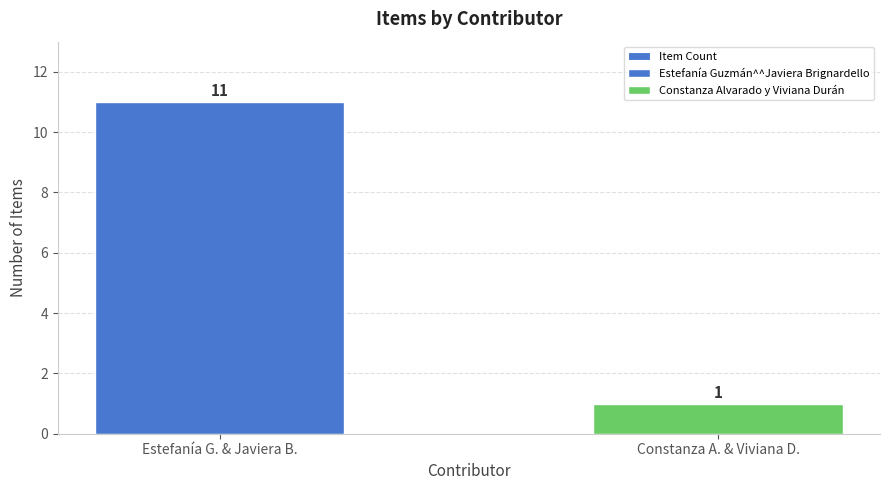

What is the maximum value shown in the chart?

11